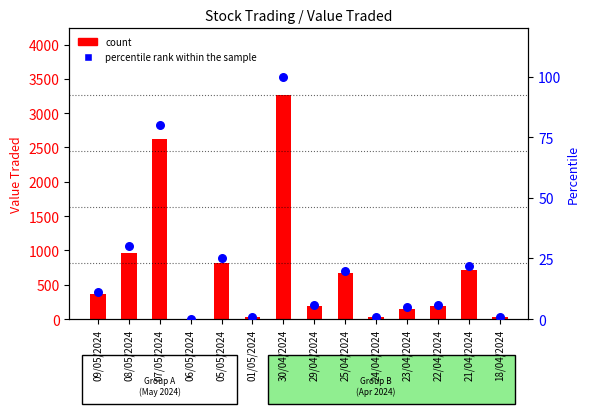

Is the value of count at 29/04/2024 greater than the value of percentile rank within the sample at 07/05/2024?

Yes